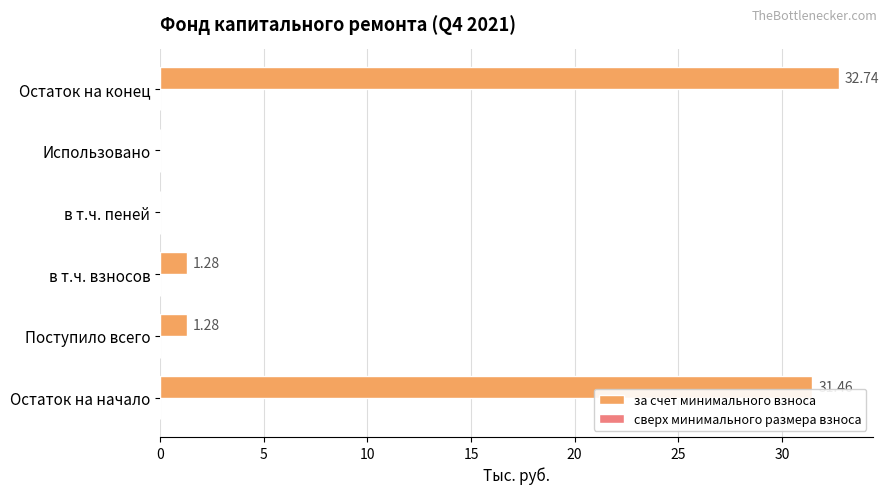

What is the sum of all values?

66.8